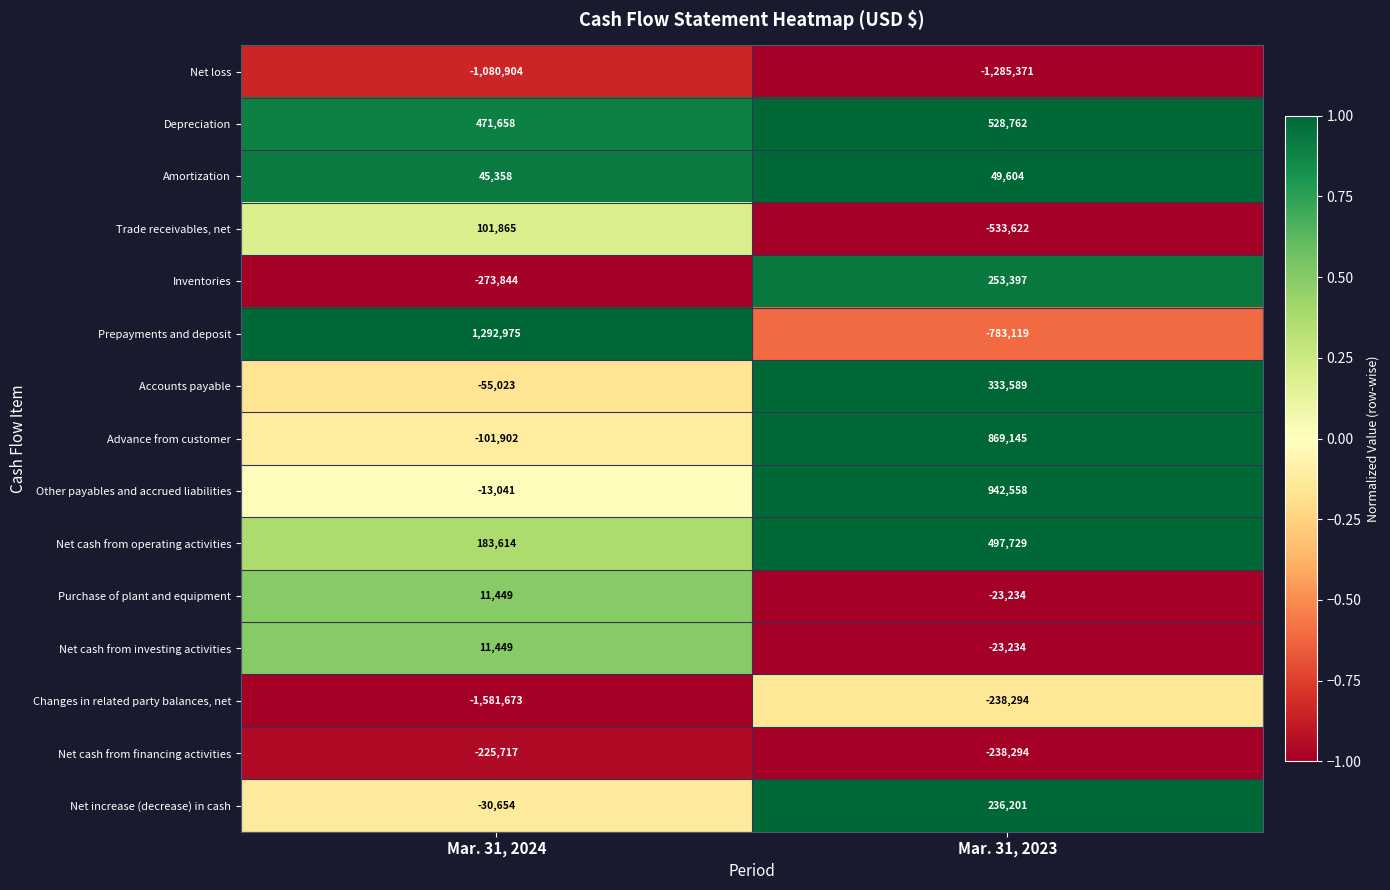

List the labels in order of Inventories value, largest first.

Mar. 31, 2023, Mar. 31, 2024